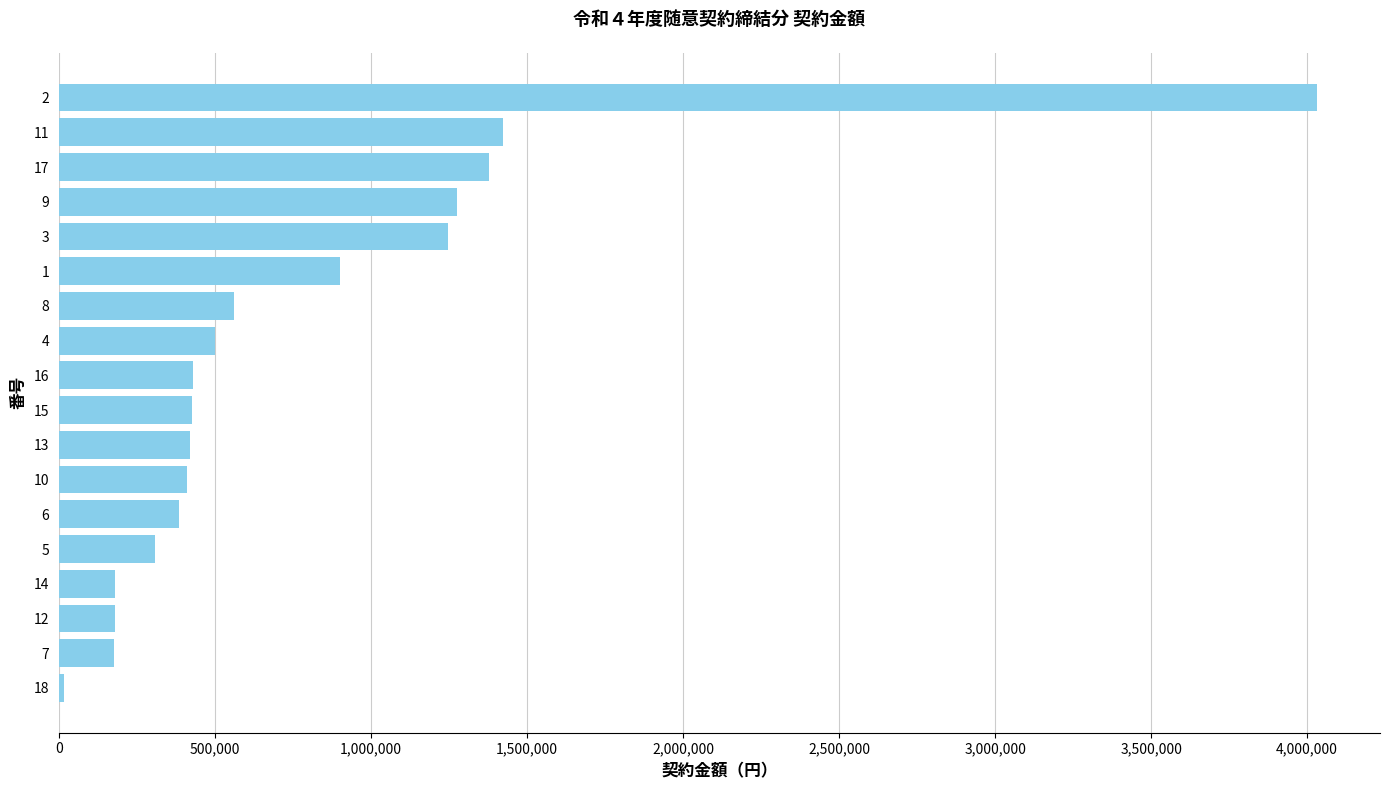

What is the ratio of the value at 17 to the value at 11?

1.0